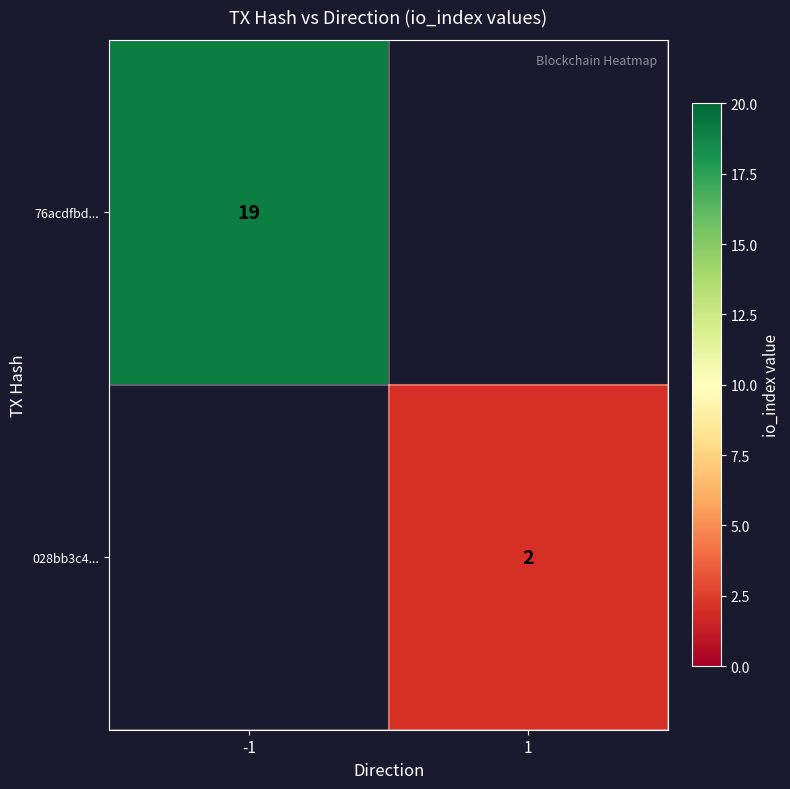

What is the difference between the highest and lowest values at -1?

19